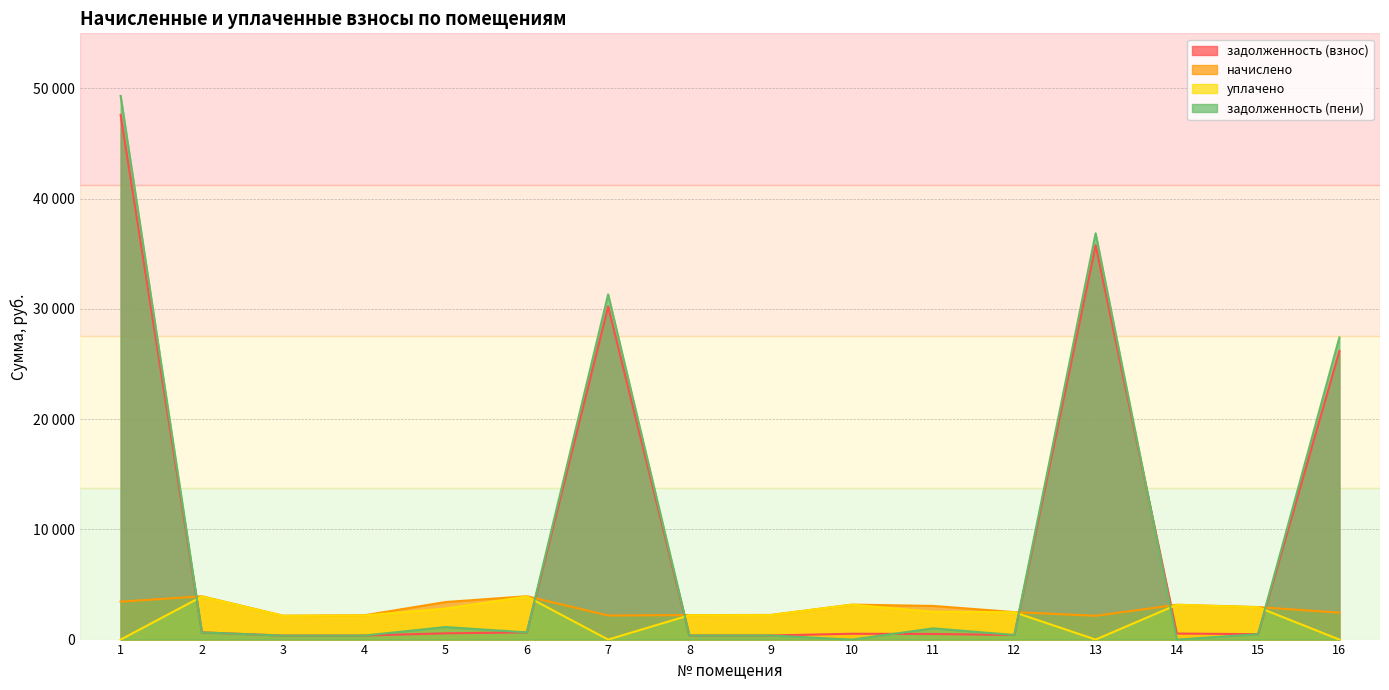

At which label does задолженность (пени) first exceed 654?

1